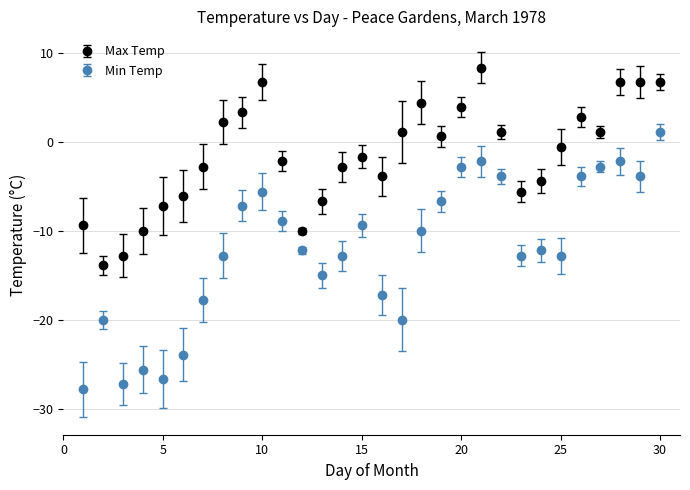

Which series has the widest spread of values?

Min Temp